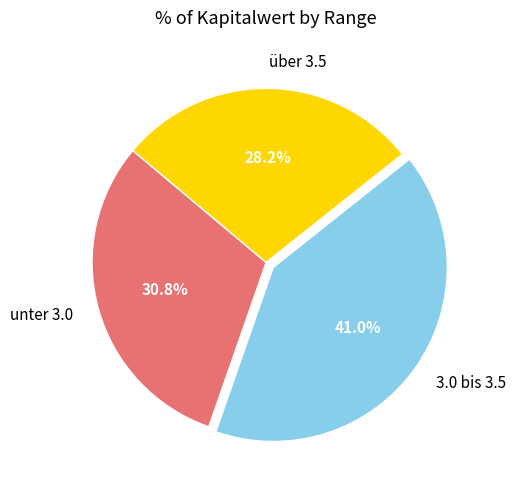

Count the number of slices in the pie.

3